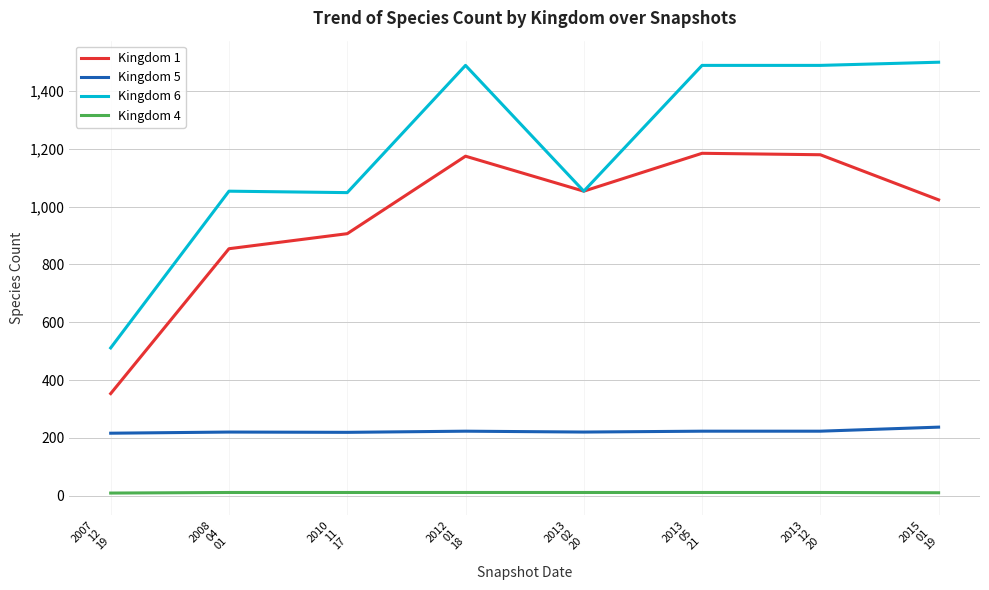

At how many categories does at least one series exceed 954?

7